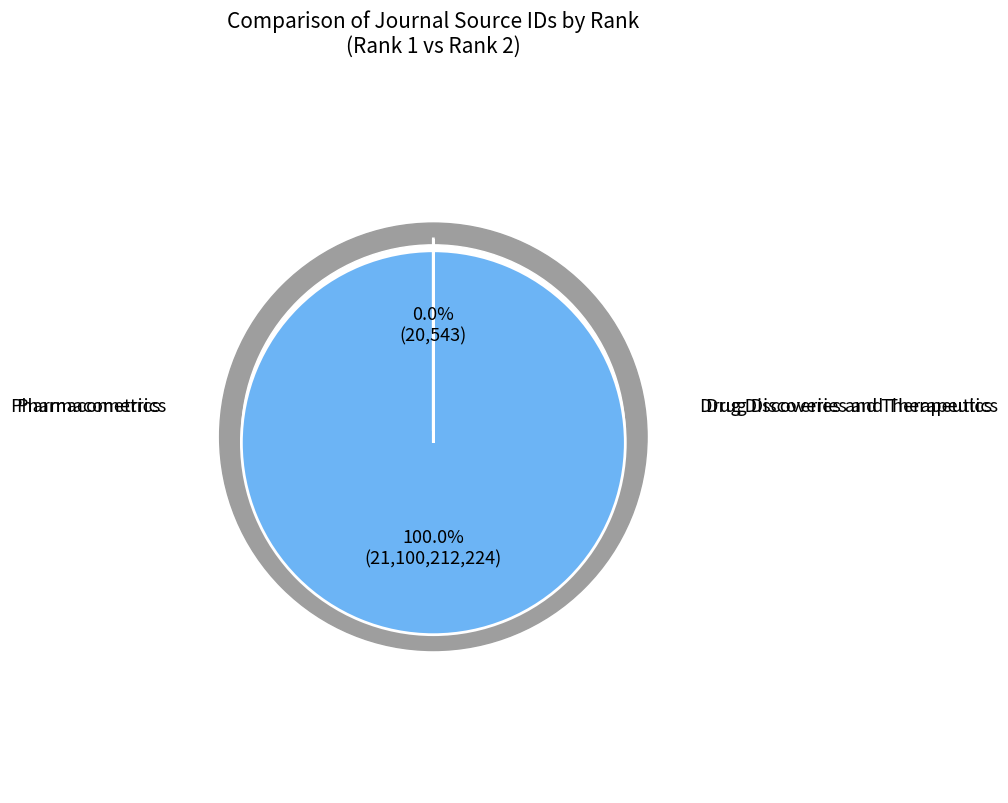

To the nearest percent, what is the average slice percentage?

50%